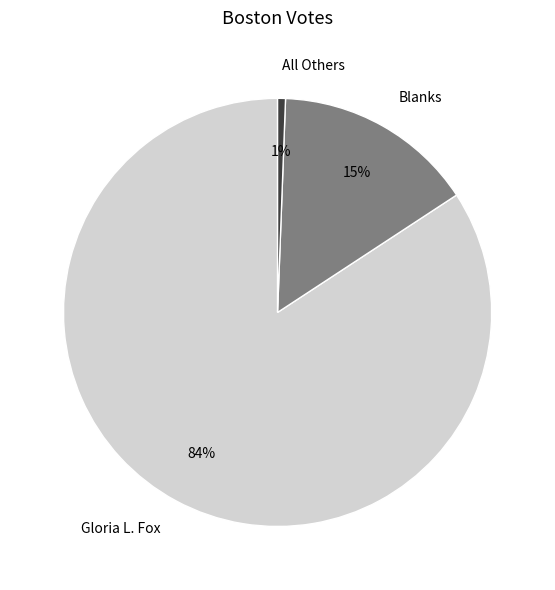

What is the smallest slice in the pie chart?

All Others